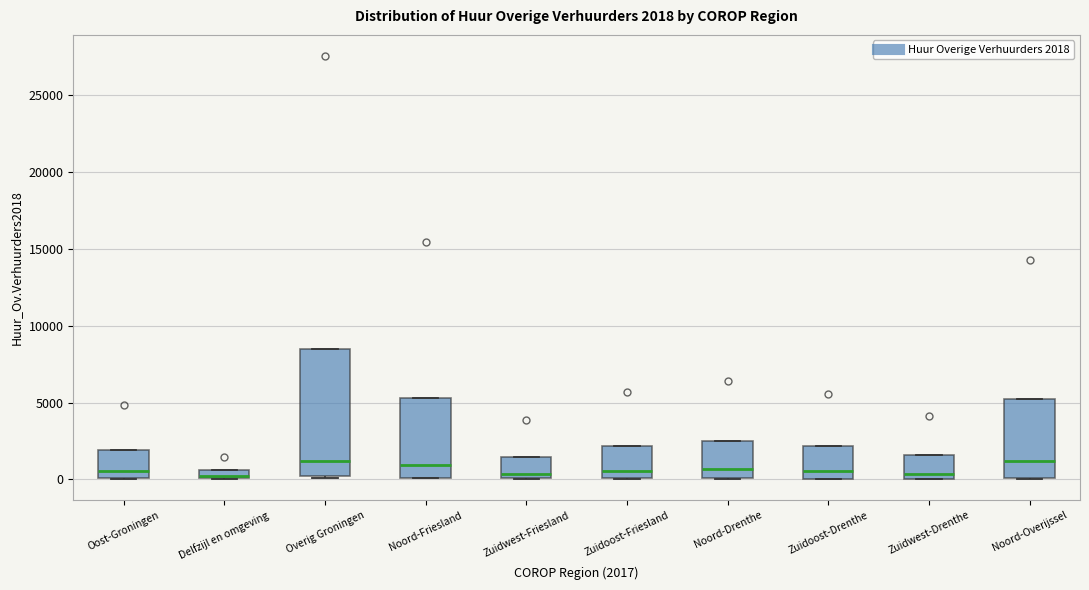

Which box is the tallest, from its lower edge to its upper edge?

Overig Groningen